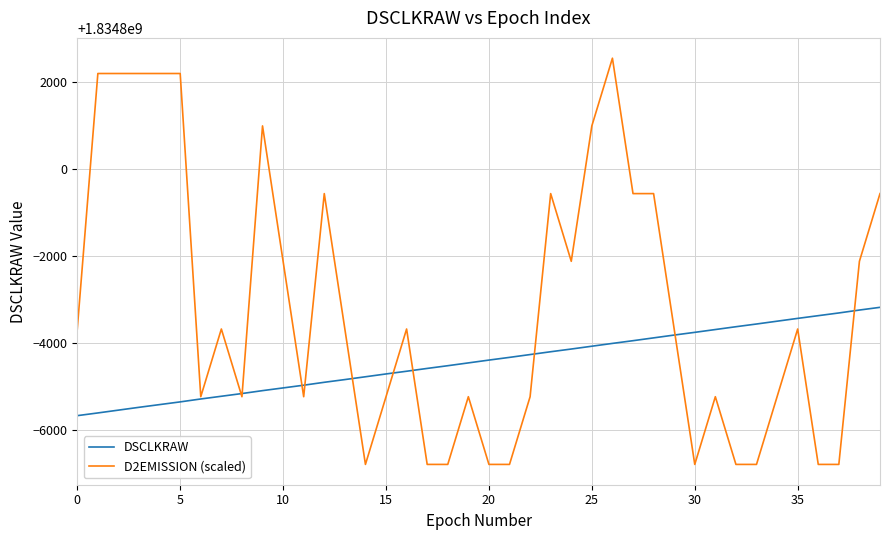

Which series has the largest total across all categories?

D2EMISSION (scaled)